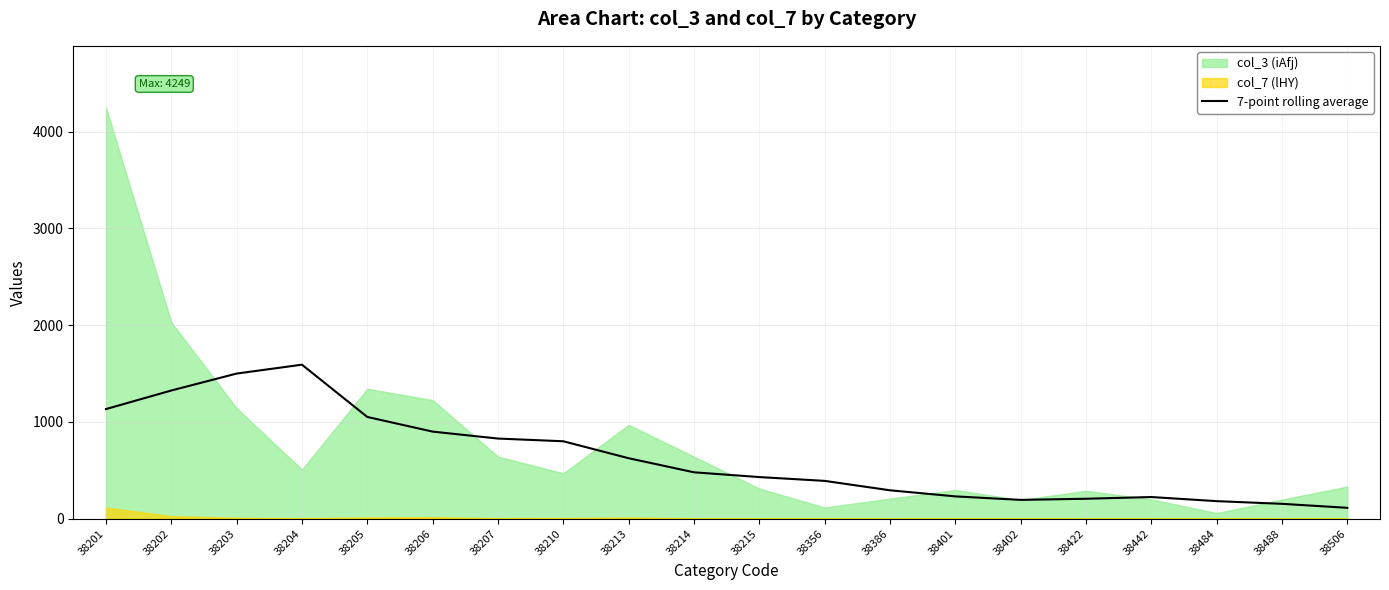

True or false: 7-point rolling average has a value of 479.7 at 38214.

True